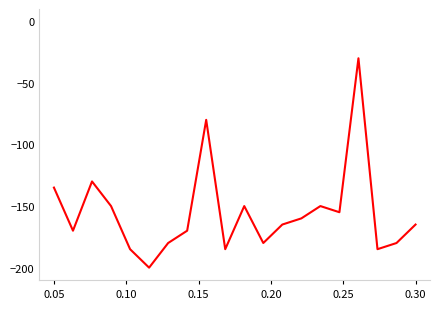

What is the difference between the maximum and minimum values?

170.0